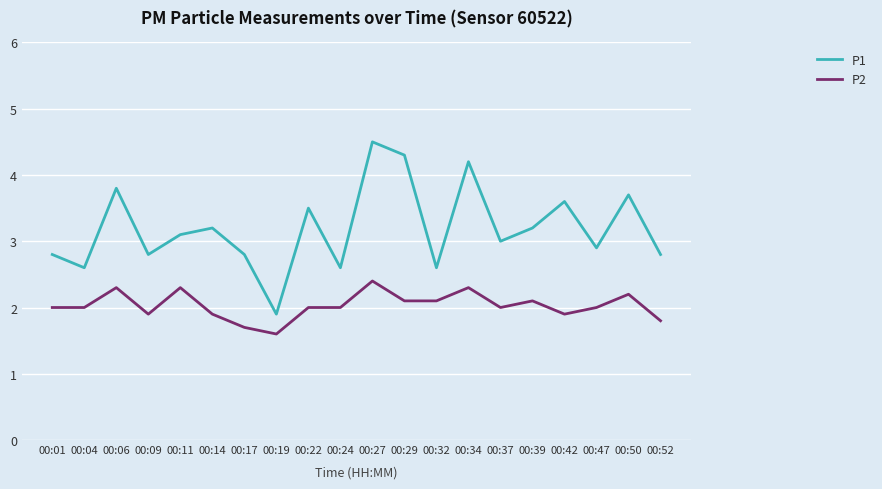

Rank the series at 00:09 from highest to lowest value.

P1, P2